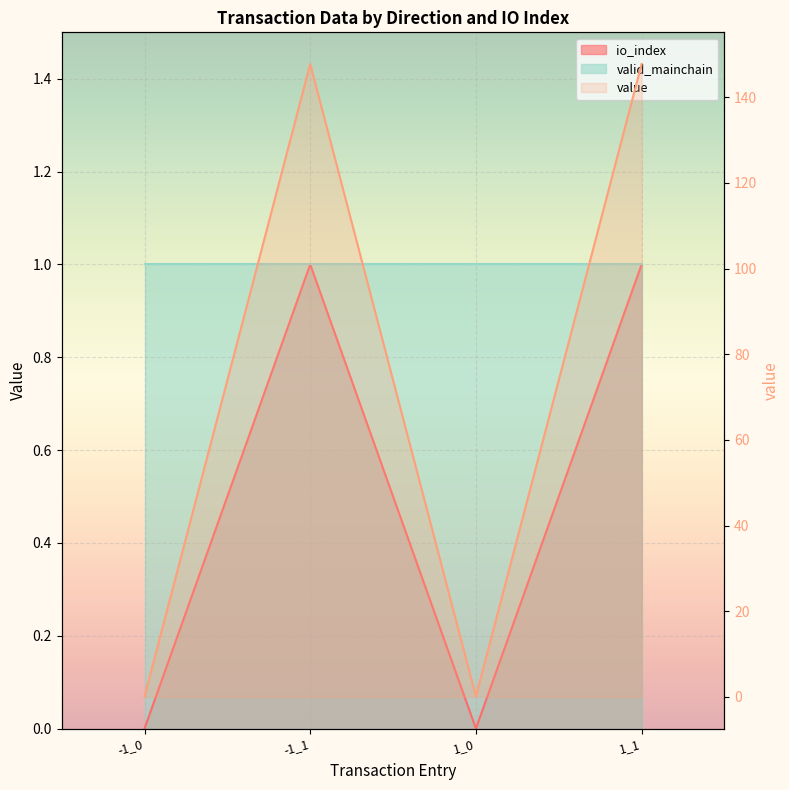

What is the label of the 4th point from the left?

1_1